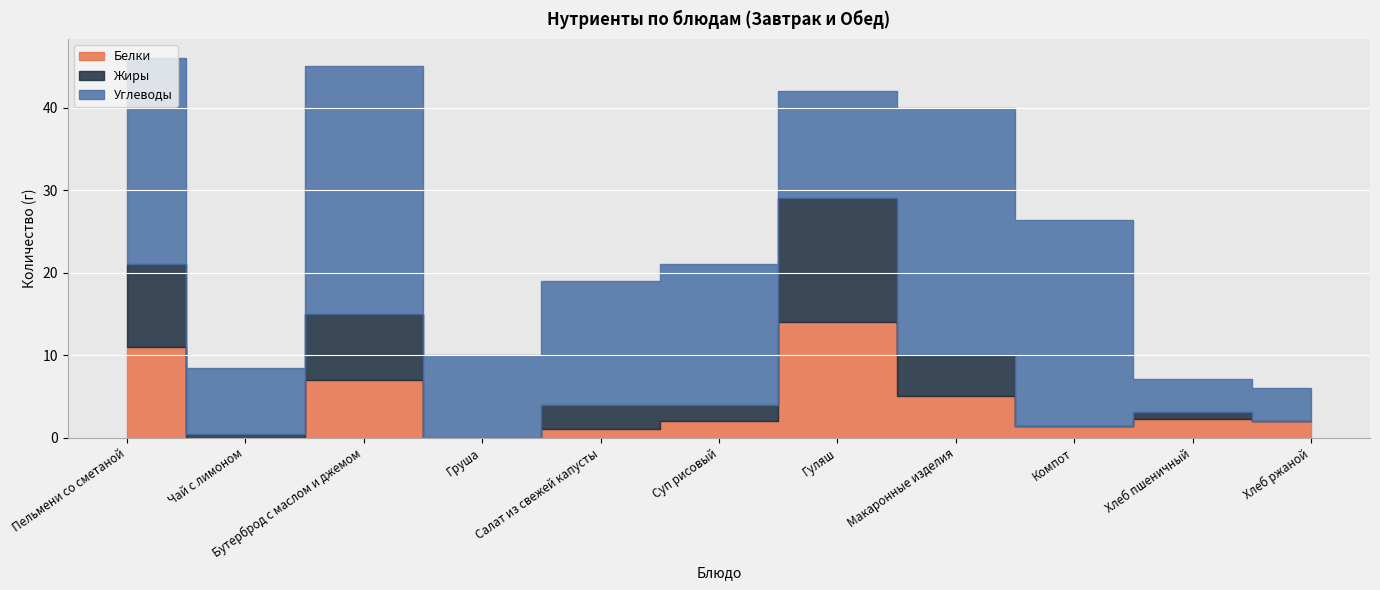

At which label does Белки first exceed 2?

Пельмени со сметаной